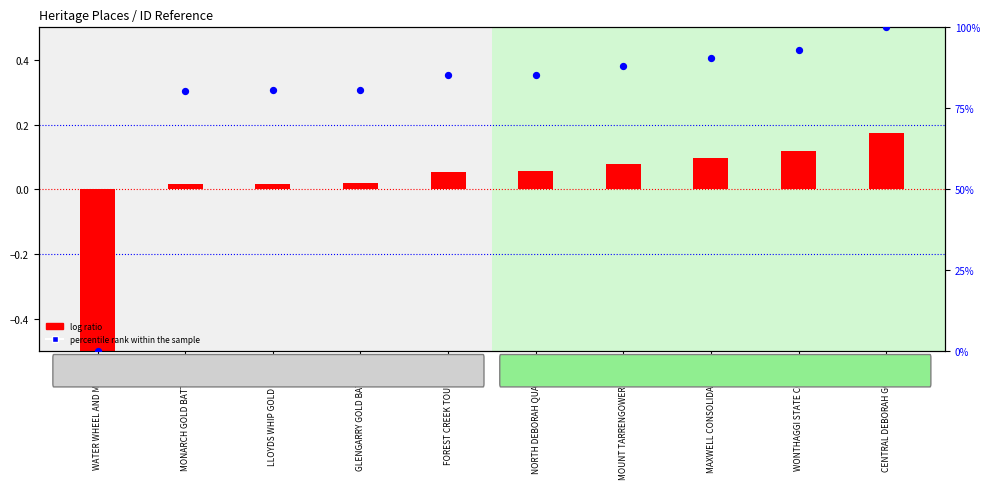

Approximately how many times larger is the value at MONARCH GOLD BATTERY S compared to GLENGARRY GOLD BATTERY?

1.0